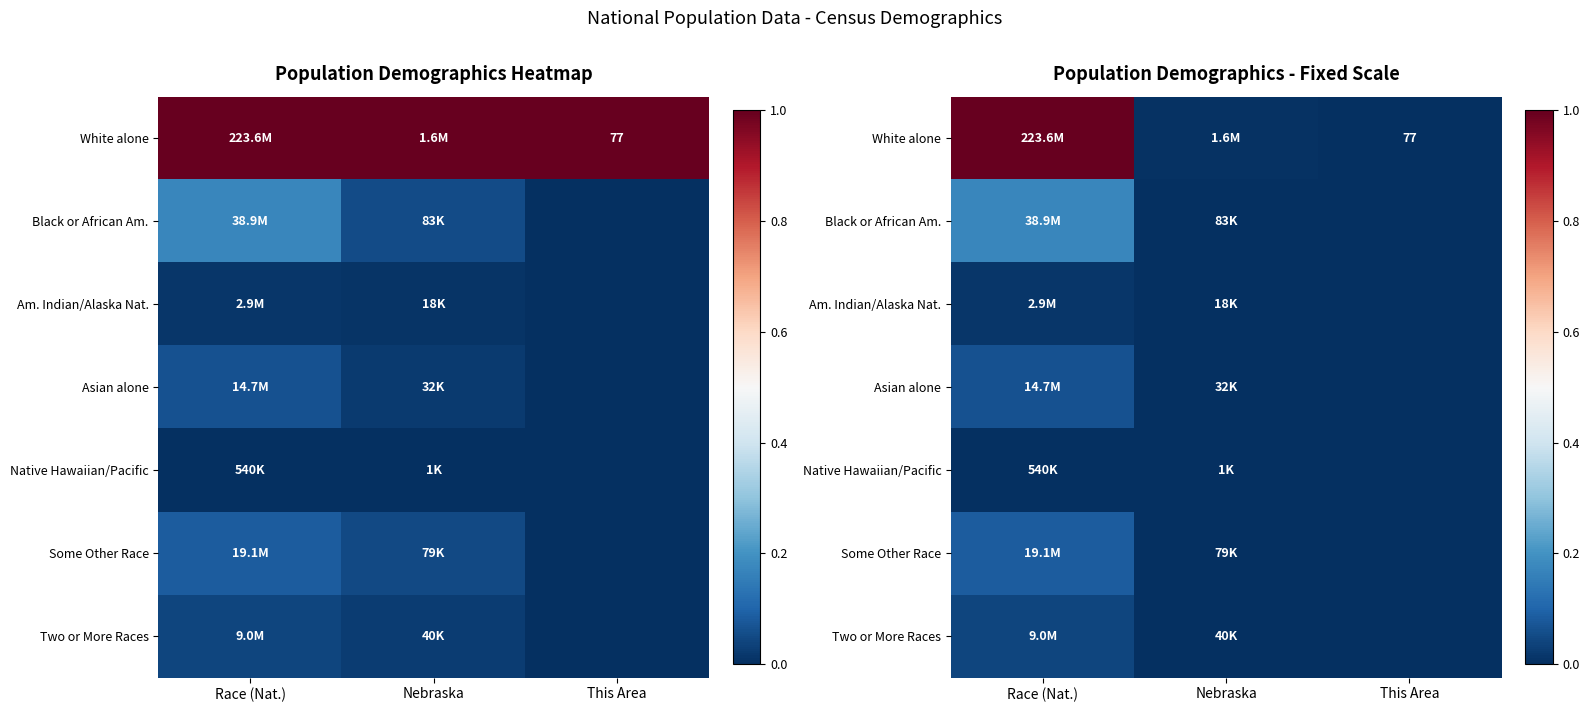

At which label does Some Other Race reach its minimum?

This Area